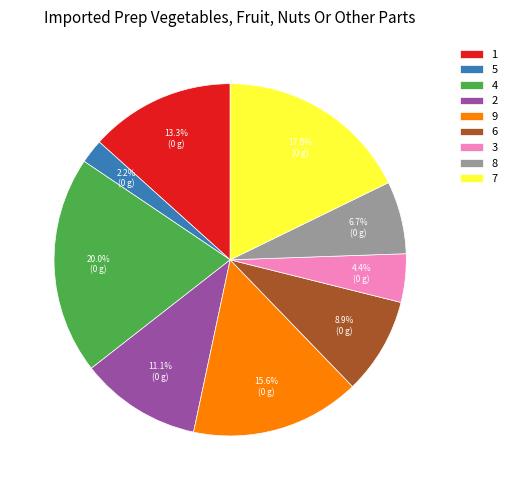

What percentage is the 4 slice, to the nearest percent?

20%